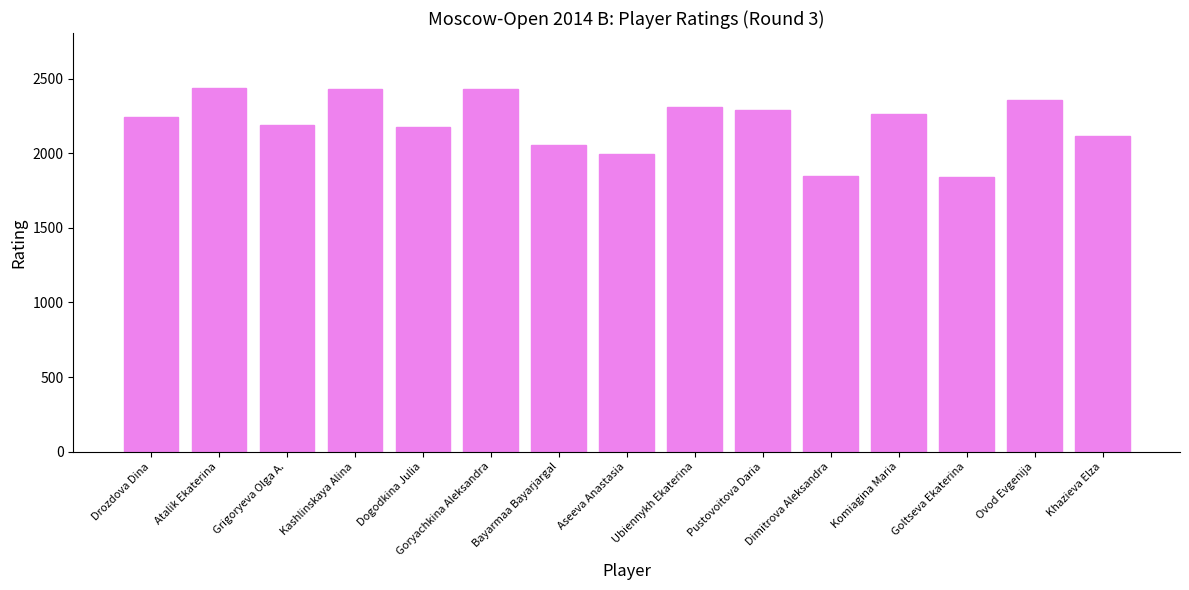

What is the label of the 6th bar from the left?

Goryachkina Aleksandra